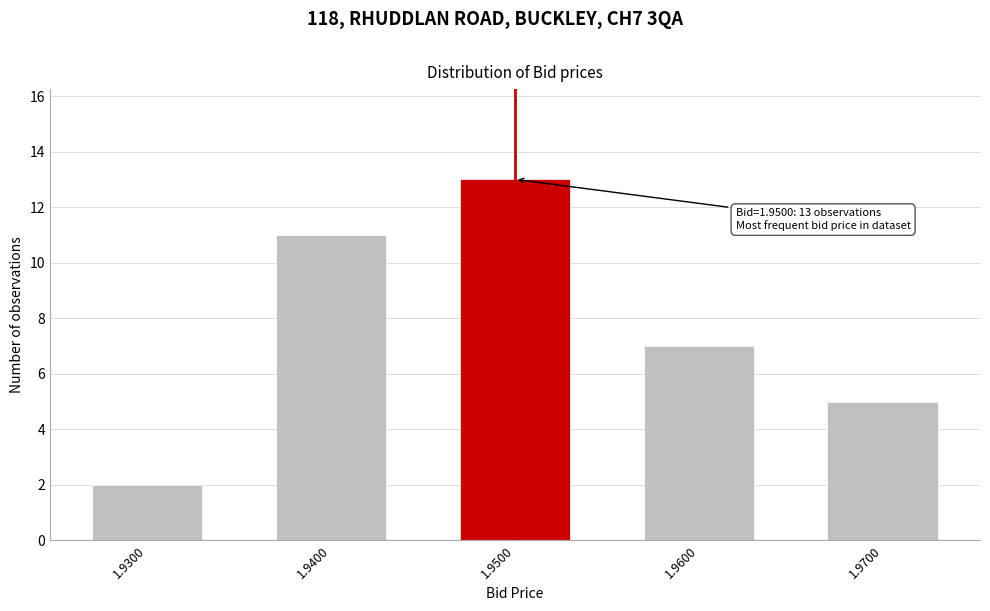

Reading left to right, list all the values displayed in this chart.

1.9300=2	1.9400=11	1.9500=13	1.9600=7	1.9700=5